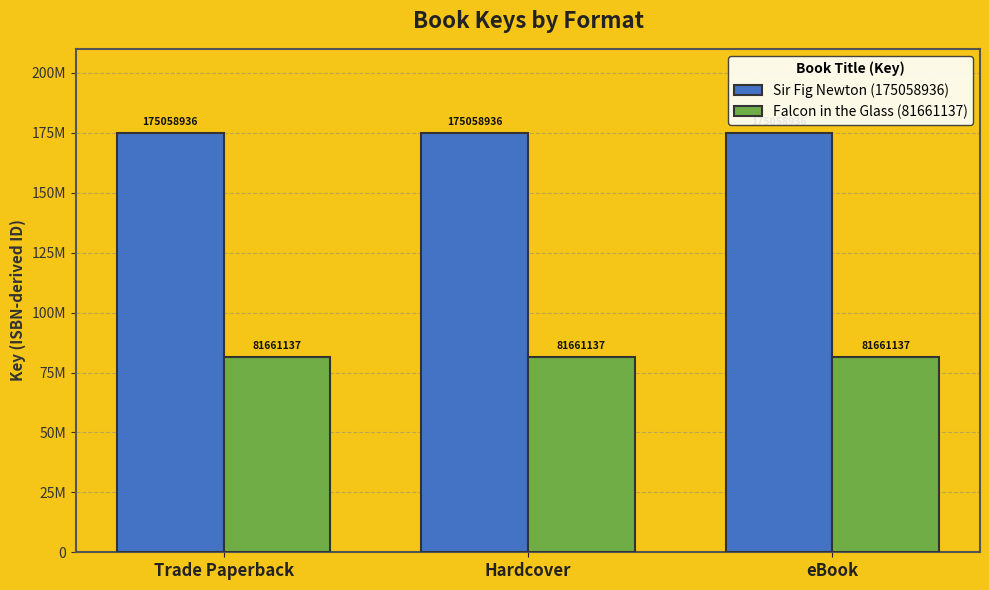

Reading left to right, extract all data points from this chart.

Sir Fig Newton (175058936): 175058936	175058936	175058936
Falcon in the Glass (81661137): 81661137	81661137	81661137